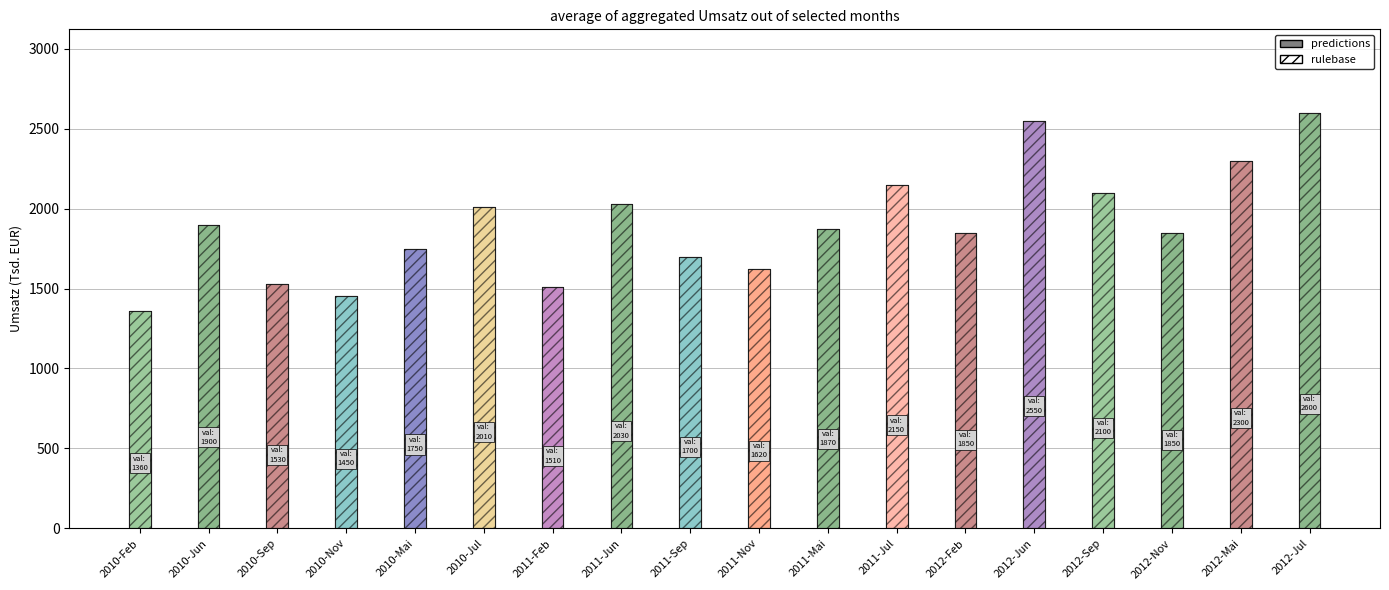

What is the value of the rulebase bar at the 10th from the left?

1620